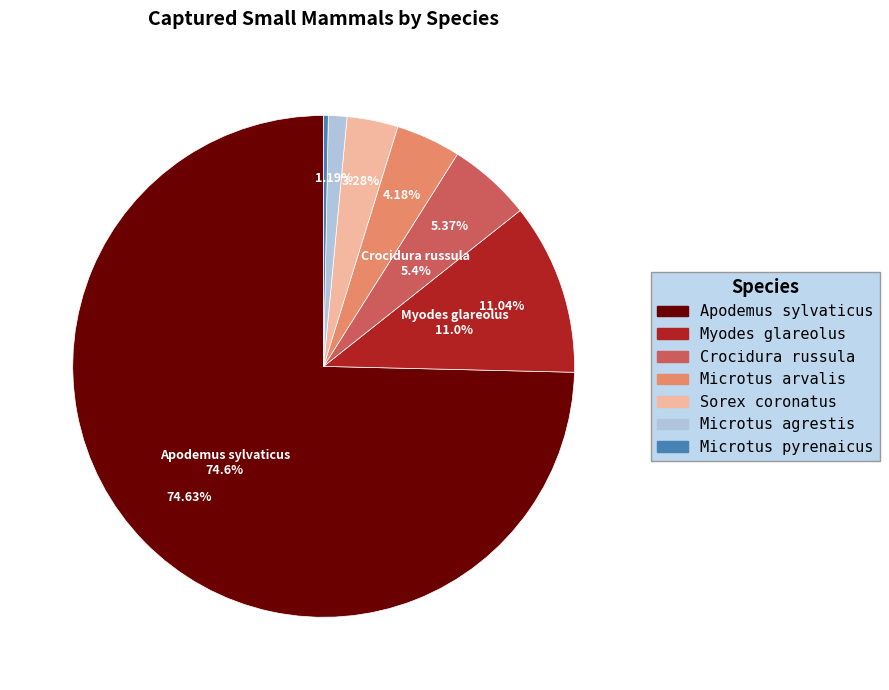

Approximately how many times larger is the value at Apodemus sylvaticus compared to Microtus pyrenaicus?

250.0